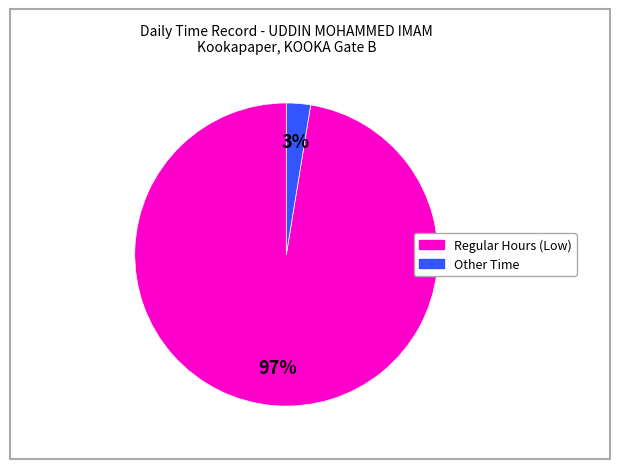

Which has a higher value, Regular Hours (Low) or Other Time?

Regular Hours (Low)